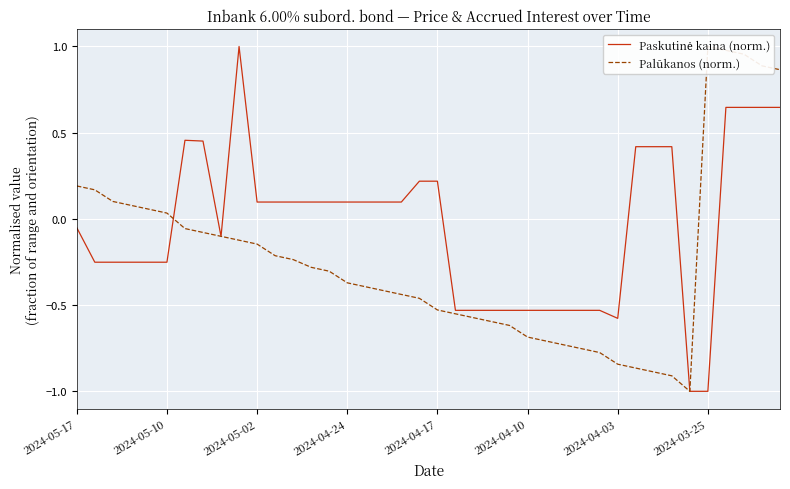

The value of Paskutinė kaina (norm.) at 14 is 0.0. True or false?

False